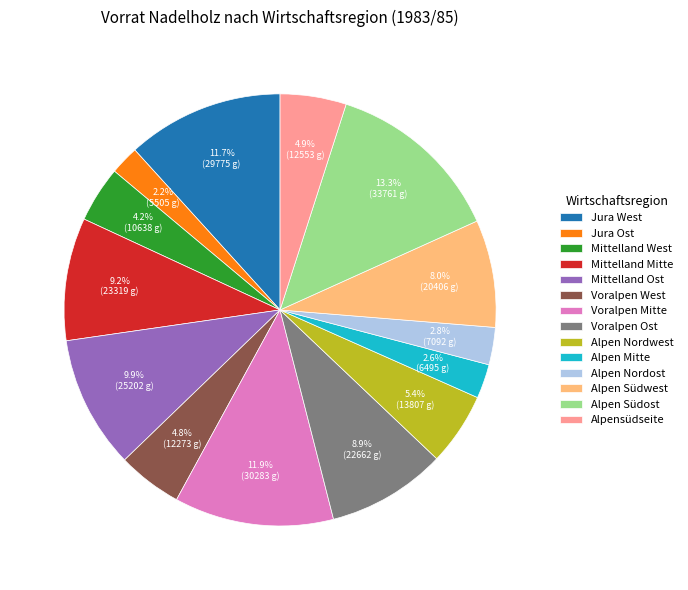

Which category has the biggest portion of the pie?

Alpen Südost